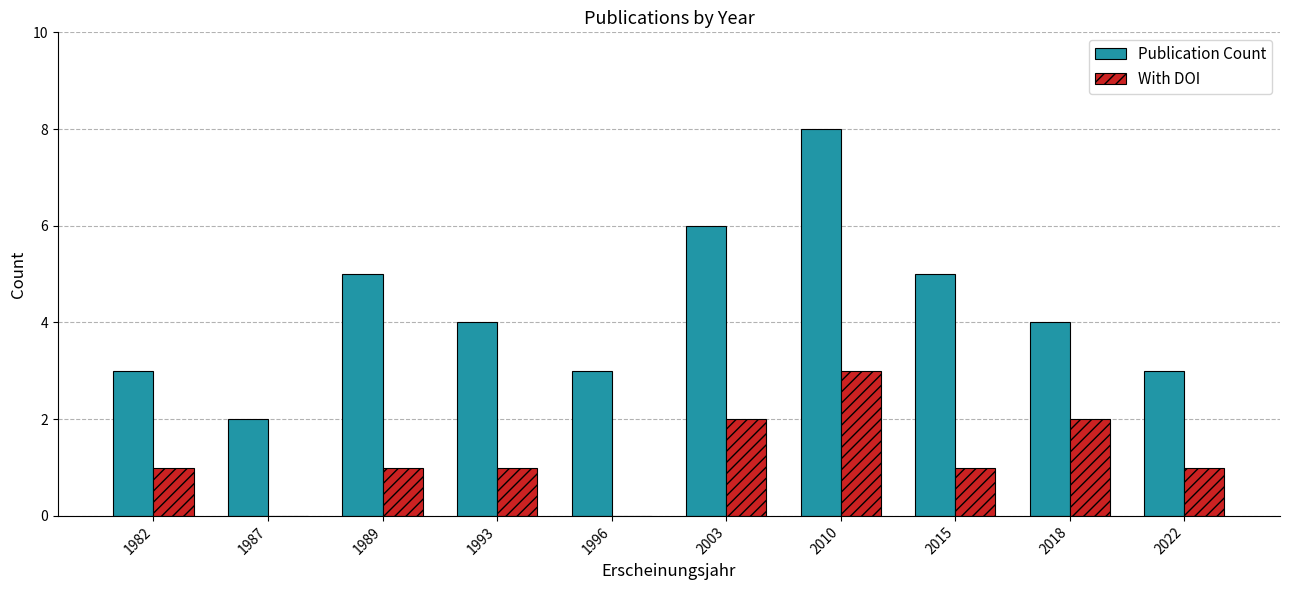

What is the approximate value of Publication Count at 1989?

5